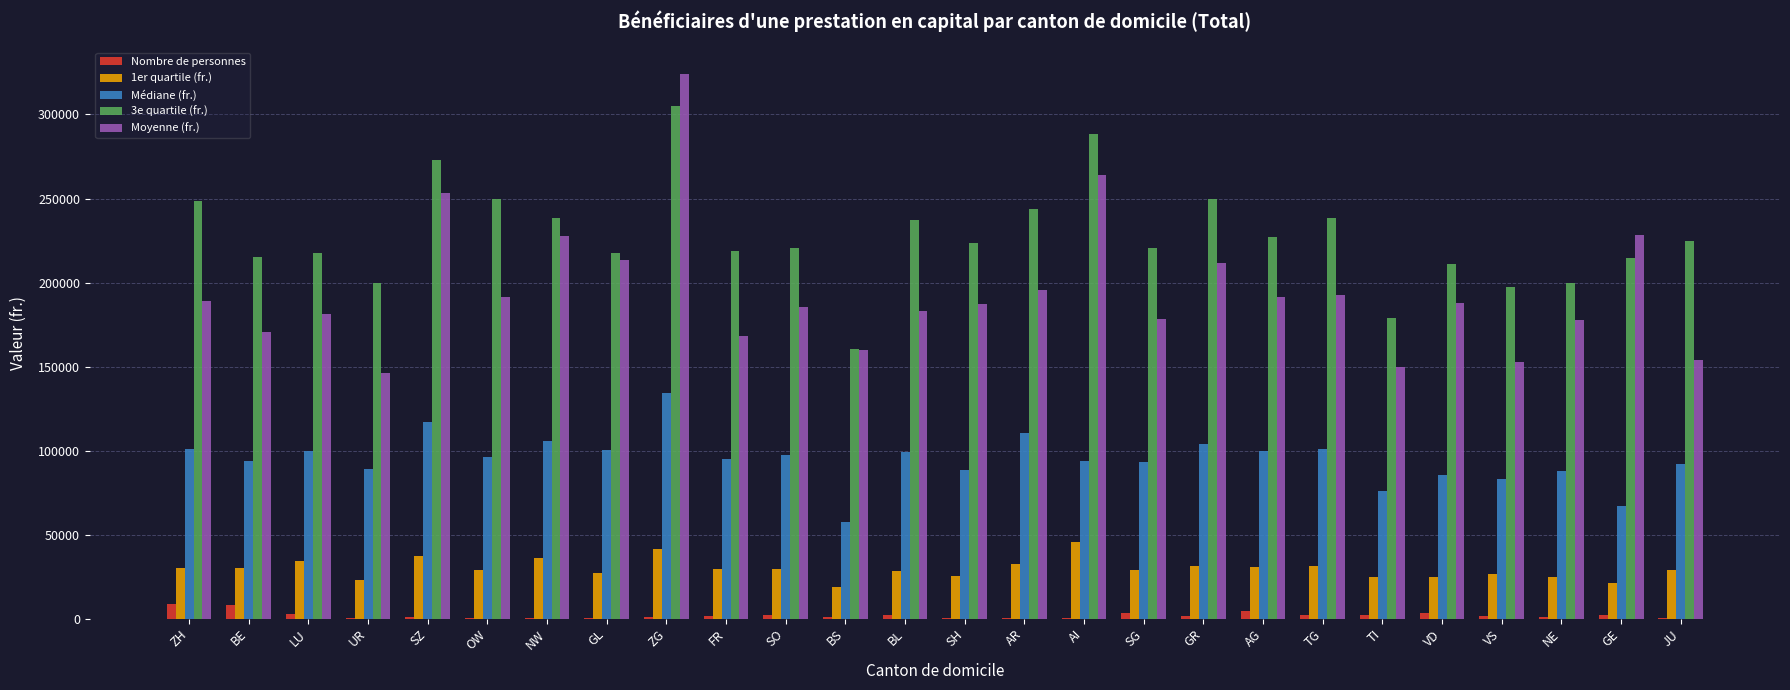

Which series has the widest spread of values?

Moyenne (fr.)